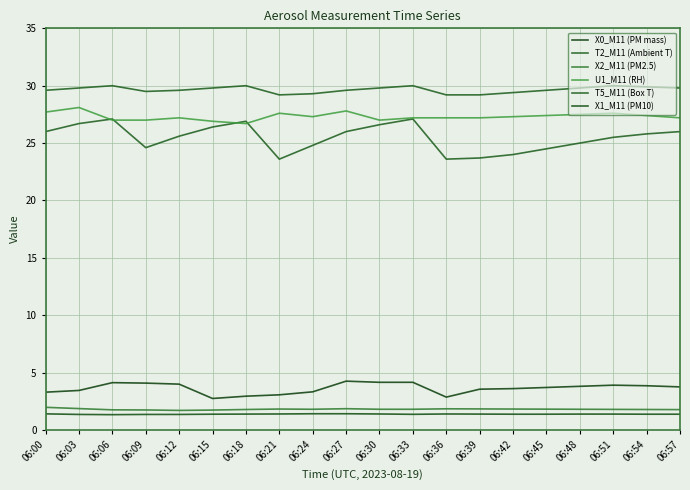

What is the difference between the maximum and minimum values in the X2_M11 (PM2.5) series?

0.3